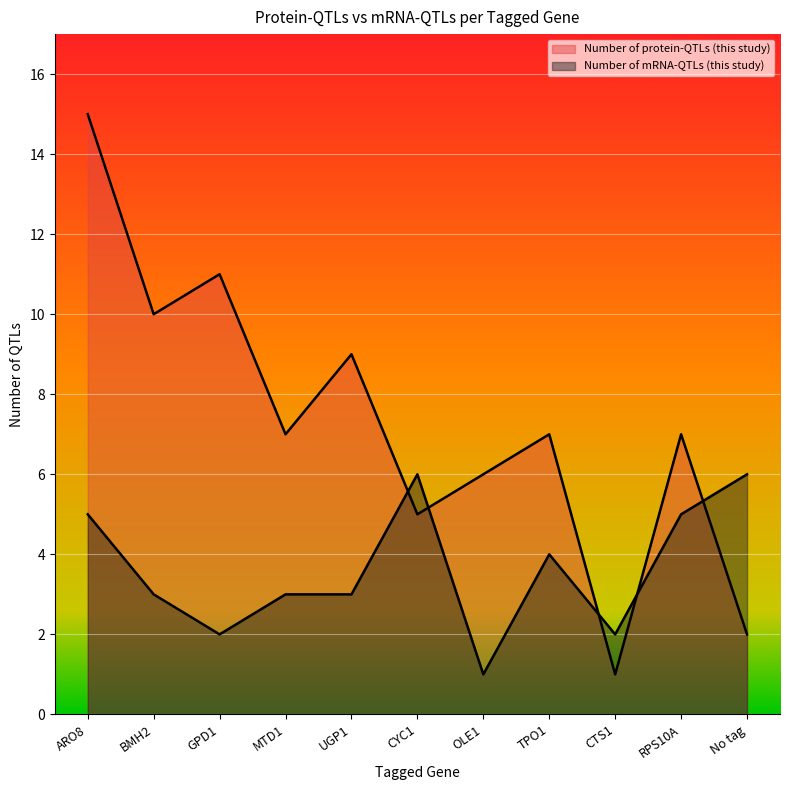

The value of Number of mRNA-QTLs (this study) at No tag is 6. True or false?

True